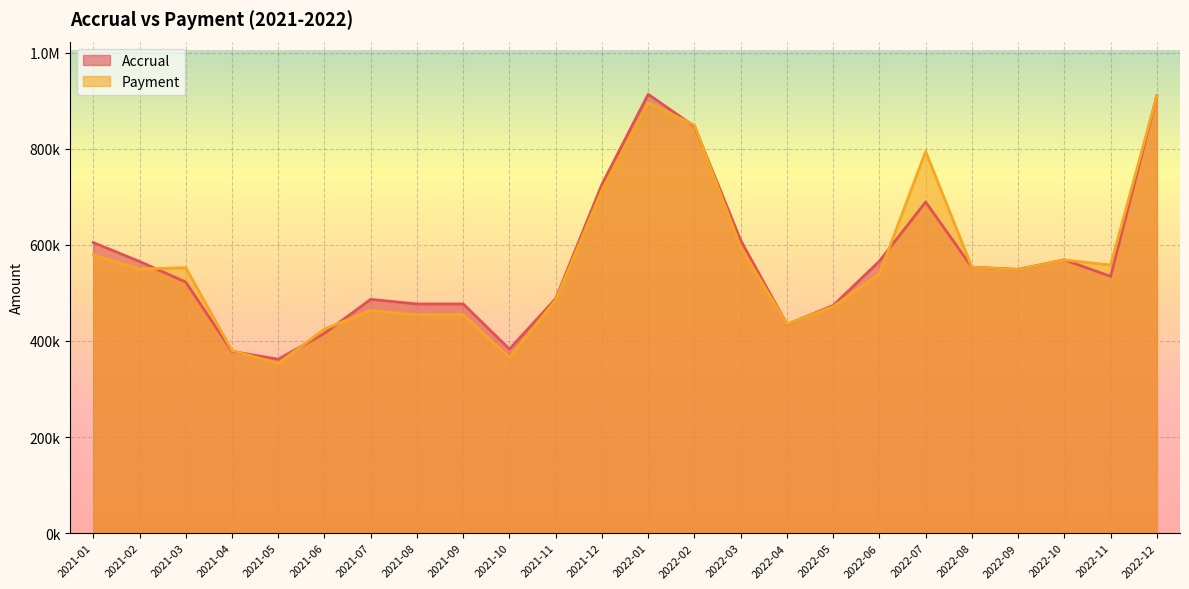

At 2021-03, list the series in order from smallest to largest.

Accrual, Payment